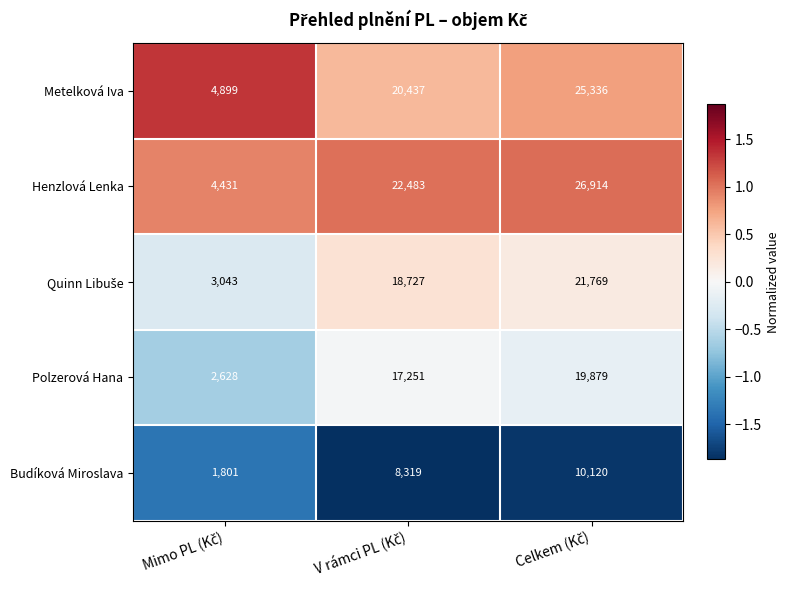

What is the maximum value shown in the chart?

26914